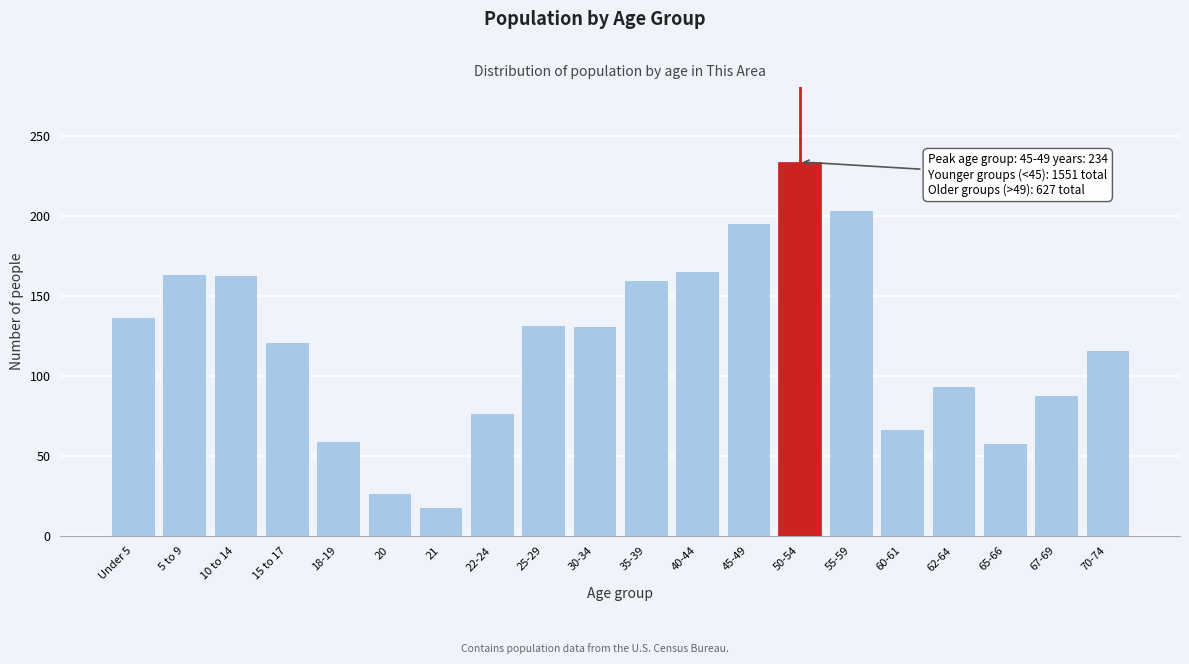

Approximately how many times larger is the value at 67-69 compared to 65-66?

1.5